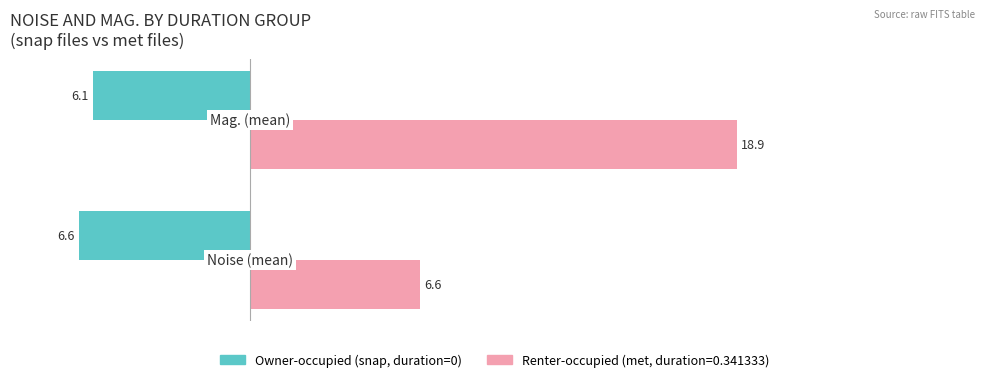

What is the greatest value displayed?

18.9